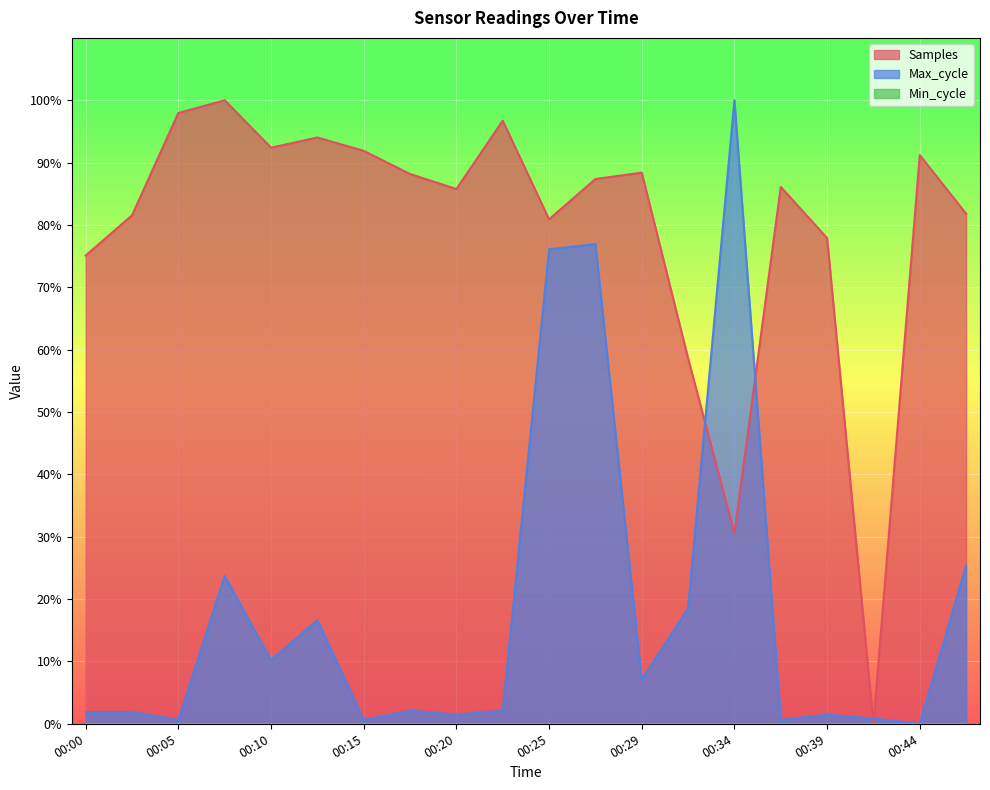

What is the difference between the Samples values at 00:00 and 00:47?

6.7